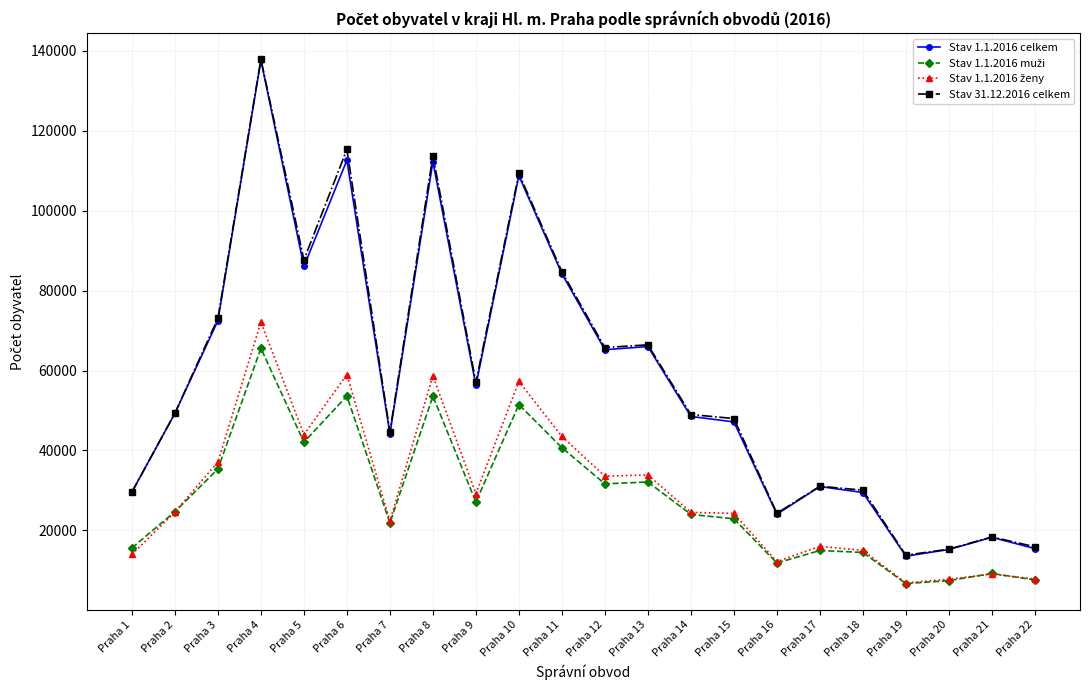

Between Praha 13 and Praha 15, which series saw the biggest shift?

Stav 1.1.2016 celkem